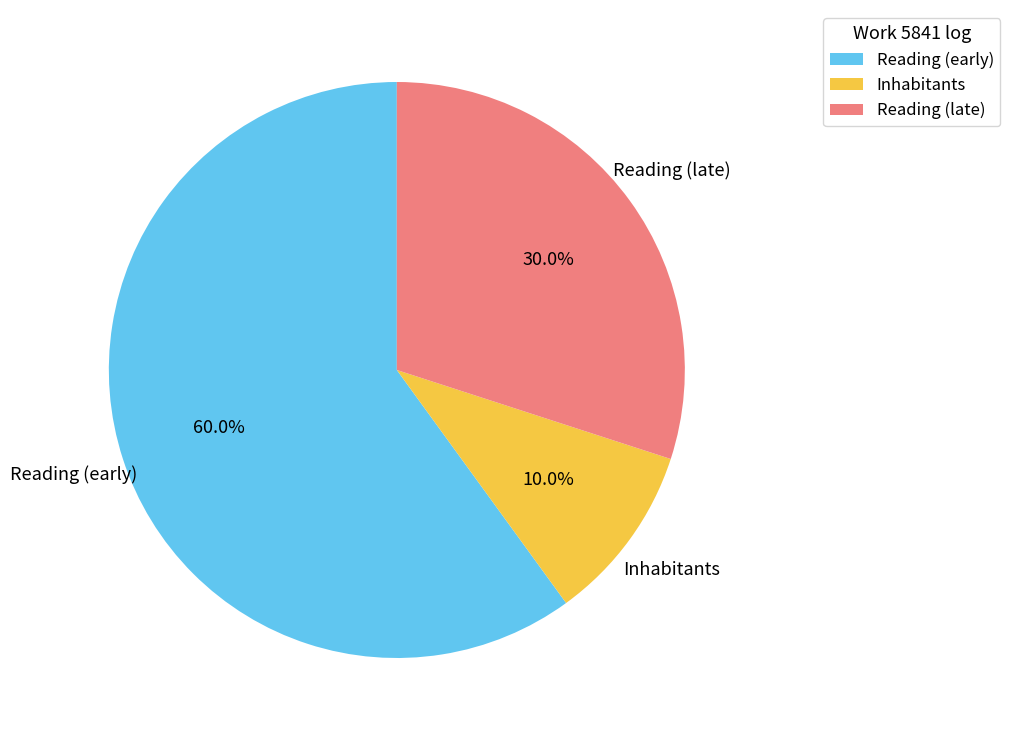

What portion of the pie excludes Inhabitants?

90.0%